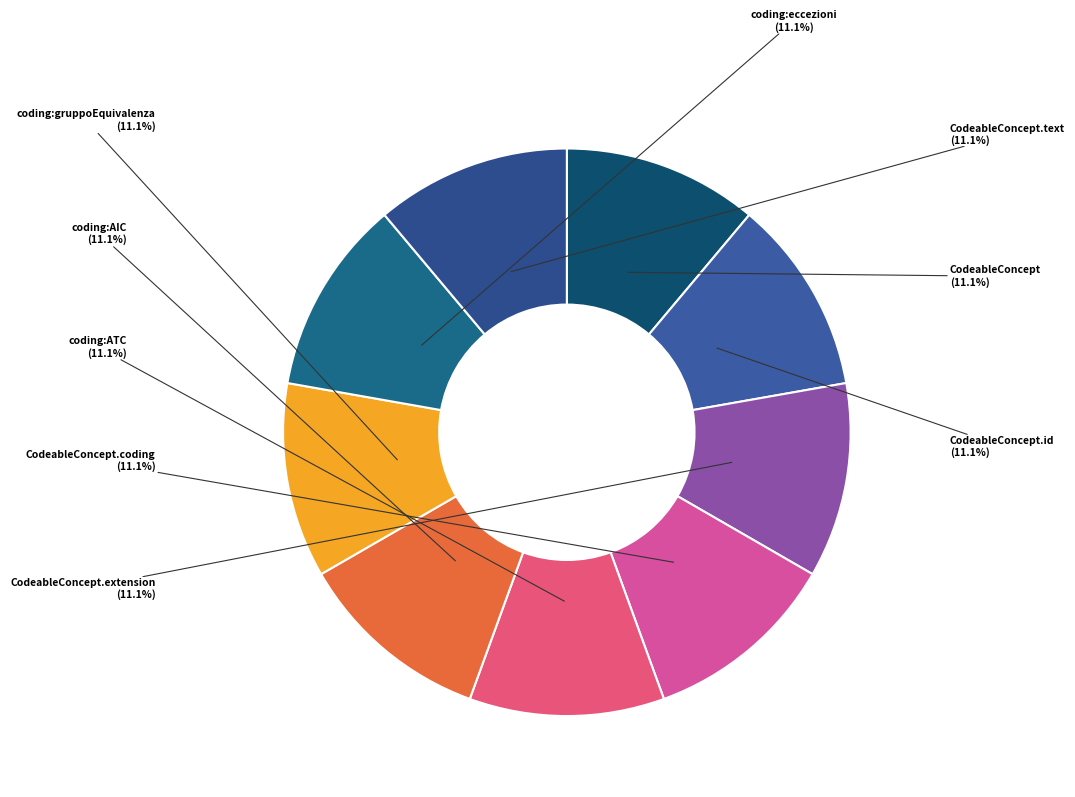

Which category has the smallest portion of the pie?

CodeableConcept